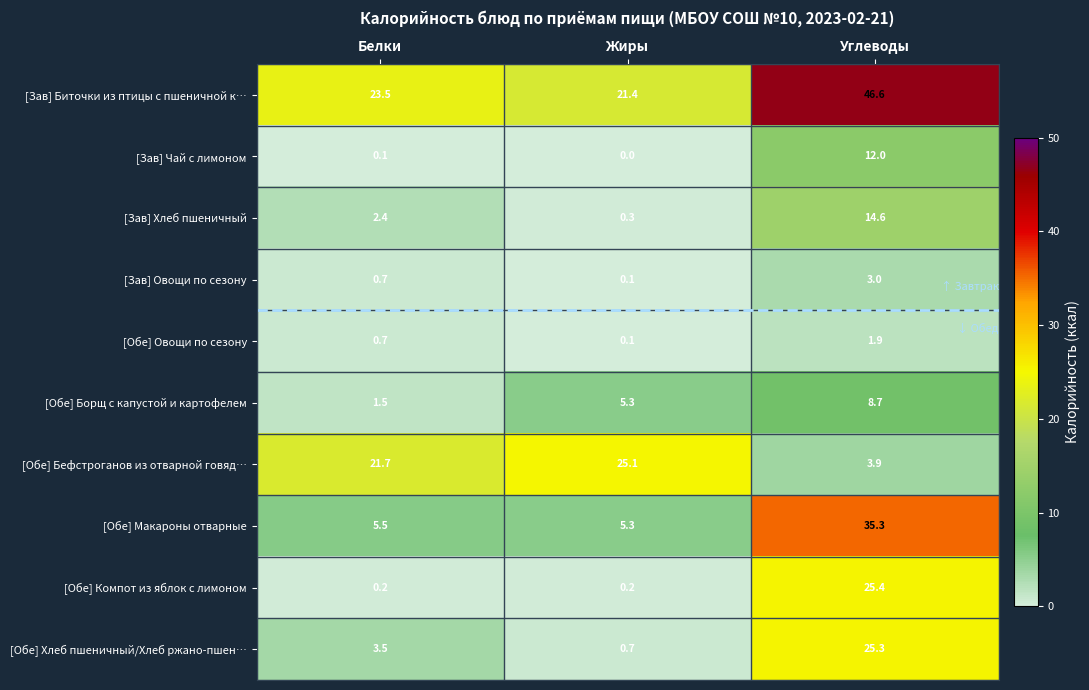

What is the sum of the [Зав] Чай с лимоном values at Белки and Углеводы?

12.1